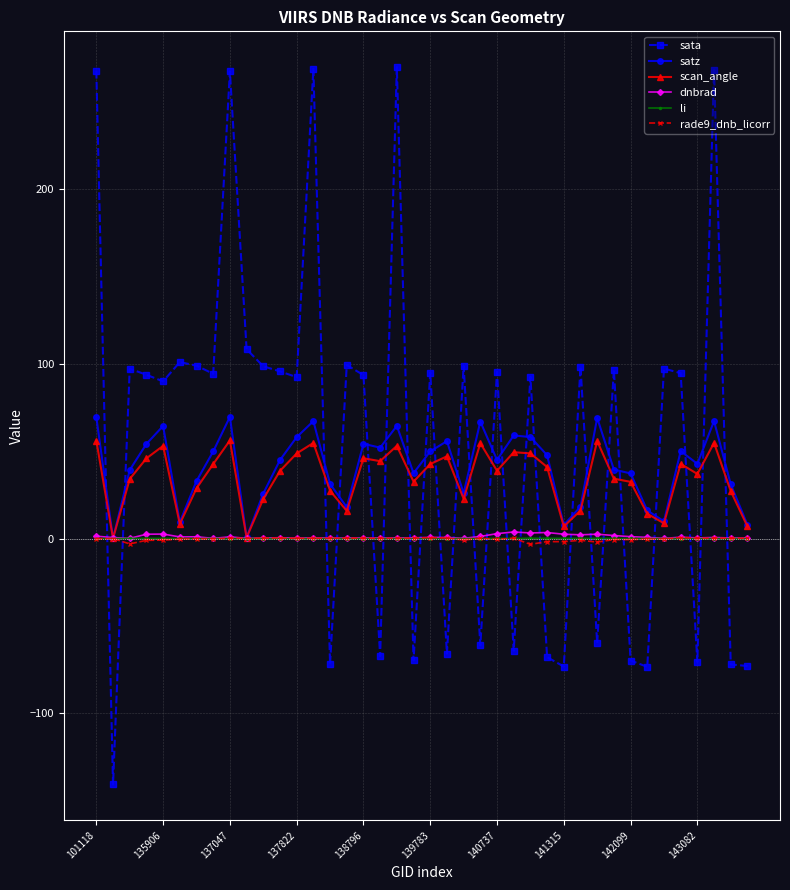

Which series has the largest range (max minus min)?

sata